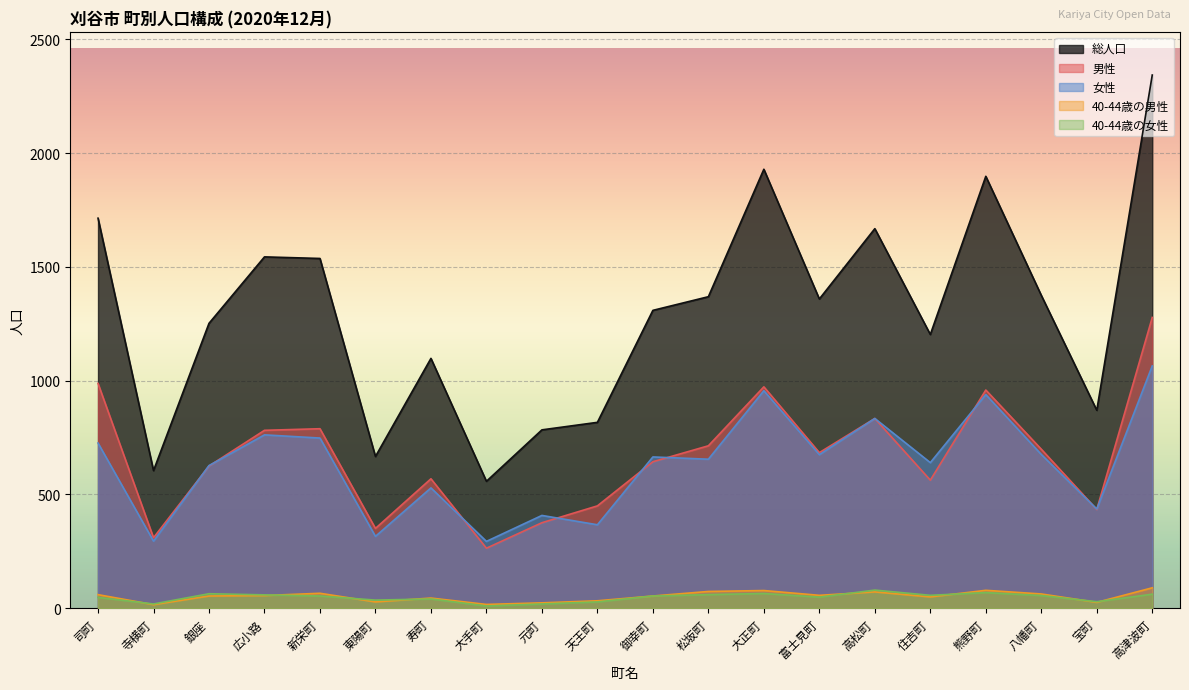

Reading left to right, transcribe all the data shown in this chart.

総人口: 司町=1714	寺横町=605	銀座=1252	広小路=1544	新栄町=1537	東陽町=667	寿町=1098	大手町=558	元町=784	天王町=817	御幸町=1309	松坂町=1369	大正町=1929	富士見町=1359	高松町=1668	住吉町=1203	熊野町=1898	八幡町=1375	宝町=870	高津波町=2343
男性: 司町=988	寺横町=310	銀座=625	広小路=782	新栄町=789	東陽町=351	寿町=569	大手町=264	元町=376	天王町=450	御幸町=644	松坂町=714	大正町=973	富士見町=684	高松町=834	住吉町=563	熊野町=959	八幡町=699	宝町=434	高津波町=1278
女性: 司町=726	寺横町=295	銀座=627	広小路=762	新栄町=748	東陽町=316	寿町=529	大手町=294	元町=408	天王町=367	御幸町=665	松坂町=655	大正町=956	富士見町=675	高松町=834	住吉町=640	熊野町=939	八幡町=676	宝町=436	高津波町=1065
40-44歳の男性: 司町=60	寺横町=16	銀座=54	広小路=56	新栄町=66	東陽町=28	寿町=45	大手町=17	元町=24	天王町=33	御幸町=54	松坂町=74	大正町=78	富士見町=57	高松町=72	住吉町=50	熊野町=79	八幡町=63	宝町=26	高津波町=90
40-44歳の女性: 司町=48	寺横町=19	銀座=64	広小路=59	新栄町=54	東陽町=36	寿町=41	大手町=10	元町=19	天王町=28	御幸町=54	松坂町=60	大正町=65	富士見町=49	高松町=80	住吉町=57	熊野町=69	八幡町=56	宝町=29	高津波町=62